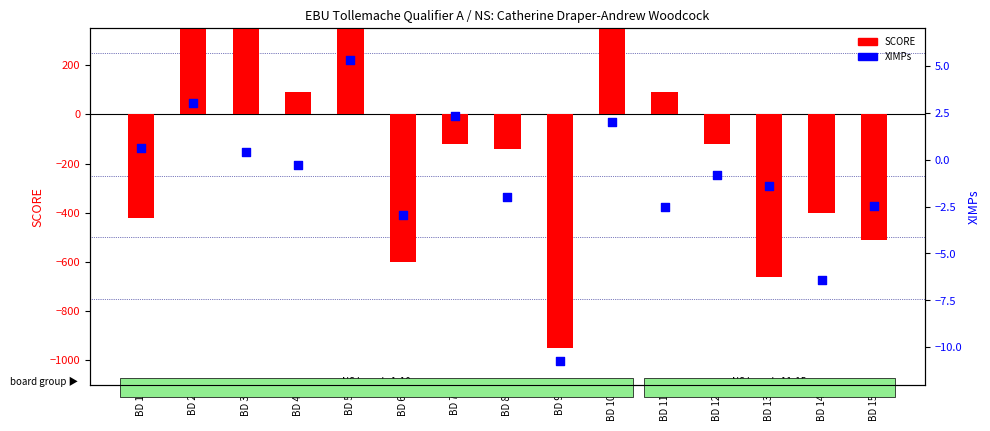

Which series has the largest total across all categories?

XIMPs